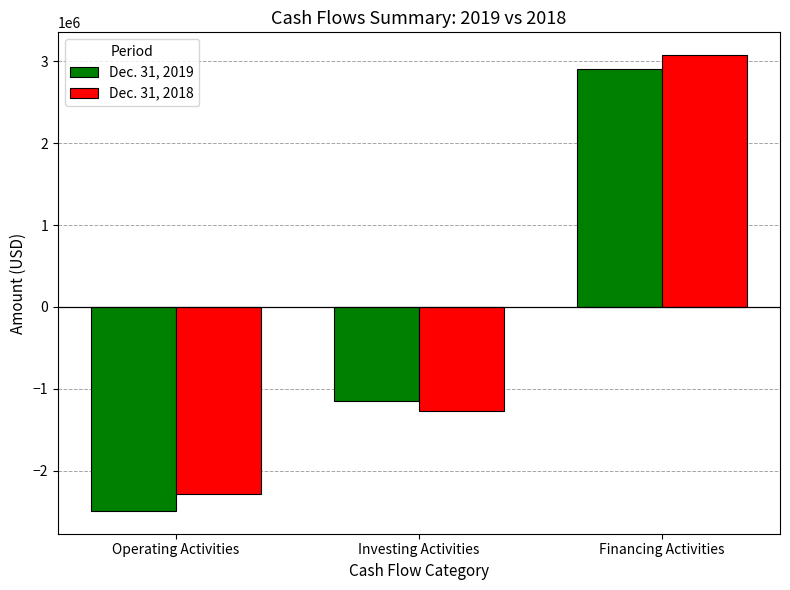

How many bars are there in each group?

2